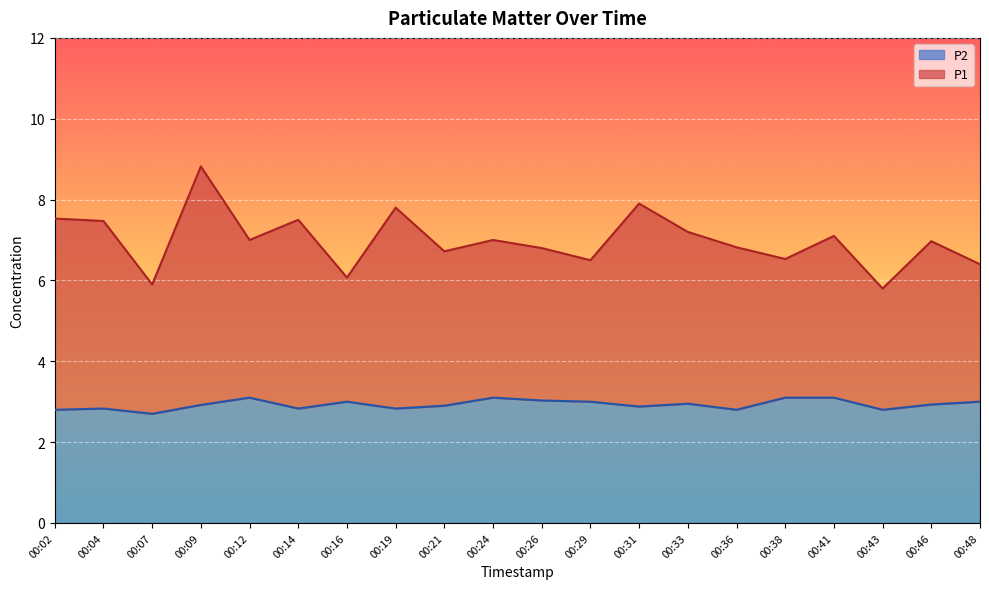

Is the value of P1 at 00:48 greater than the value of P2 at 00:26?

Yes